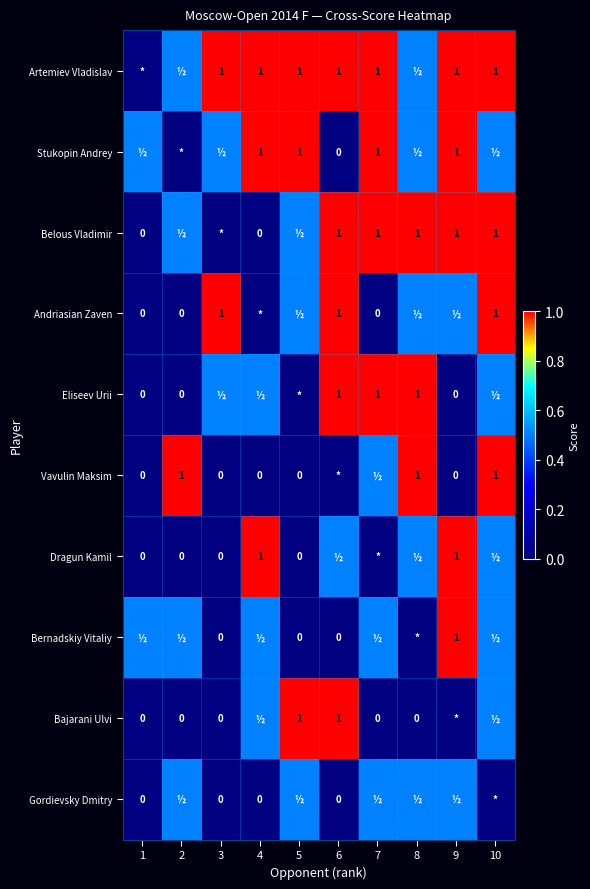

At which category is the sum across all series the highest?

10